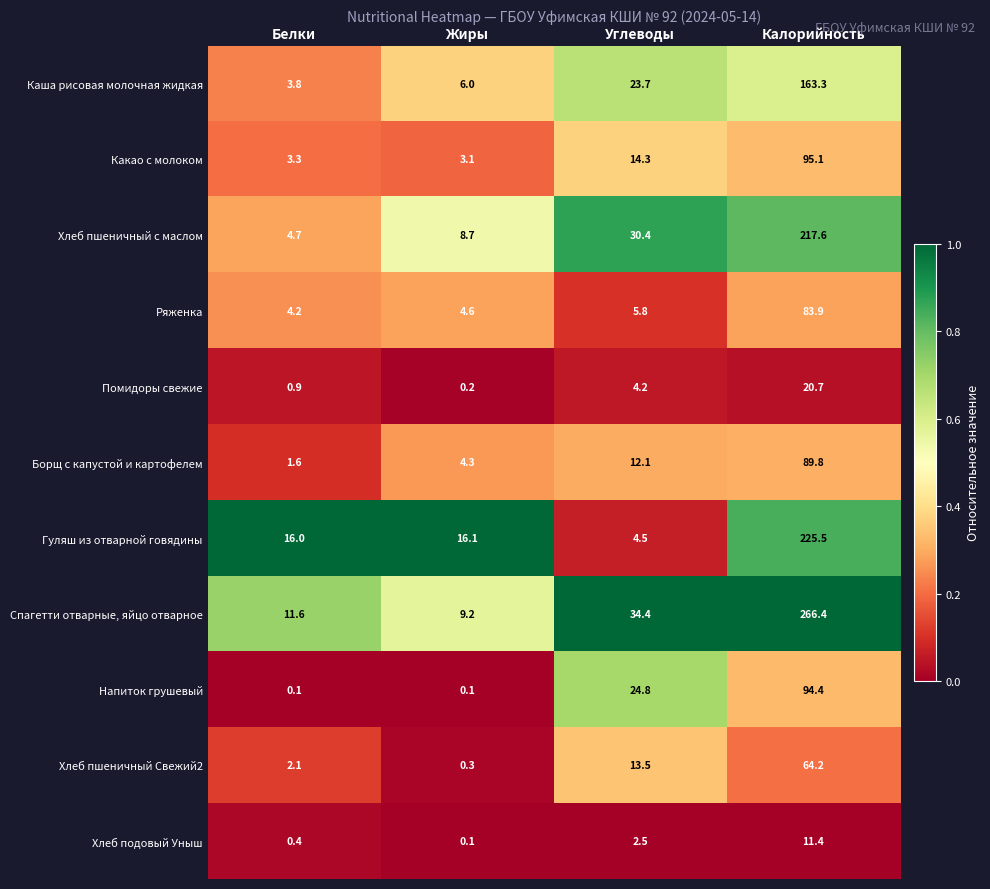

Which series changed the most between Белки and Углеводы?

Хлеб пшеничный с маслом